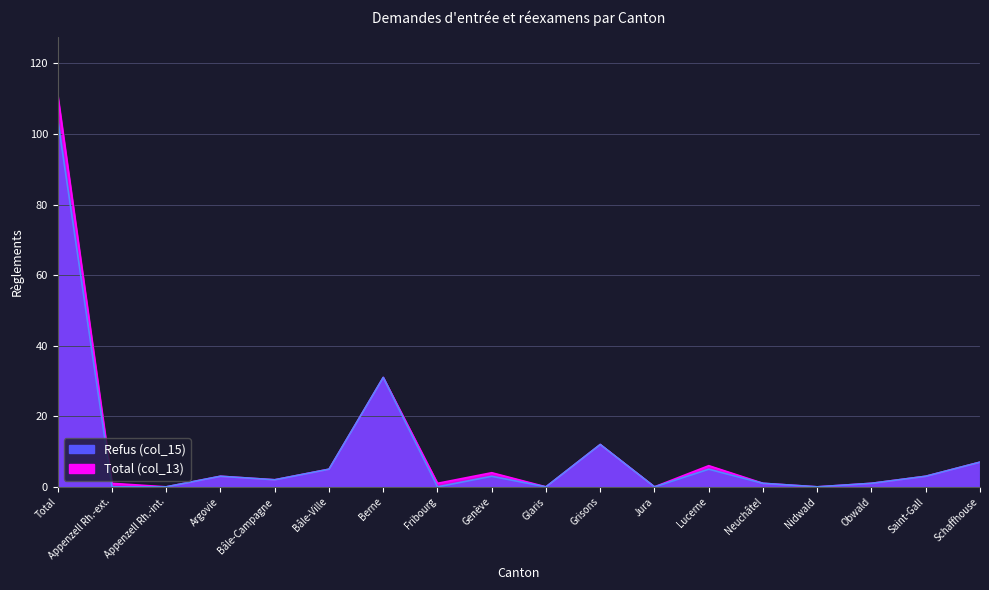

Reading left to right, what are all the values shown in this chart?

Total (col_13): Total=111	Appenzell Rh.-ext.=1	Appenzell Rh.-int.=0	Argovie=3	Bâle-Campagne=2	Bâle-Ville=5	Berne=31	Fribourg=1	Genève=4	Glaris=0	Grisons=12	Jura=0	Lucerne=6	Neuchâtel=1	Nidwald=0	Obwald=1	Saint-Gall=3	Schaffhouse=7
Refus (col_15): Total=104	Appenzell Rh.-ext.=0	Appenzell Rh.-int.=0	Argovie=3	Bâle-Campagne=2	Bâle-Ville=5	Berne=31	Fribourg=0	Genève=3	Glaris=0	Grisons=12	Jura=0	Lucerne=5	Neuchâtel=1	Nidwald=0	Obwald=1	Saint-Gall=3	Schaffhouse=7